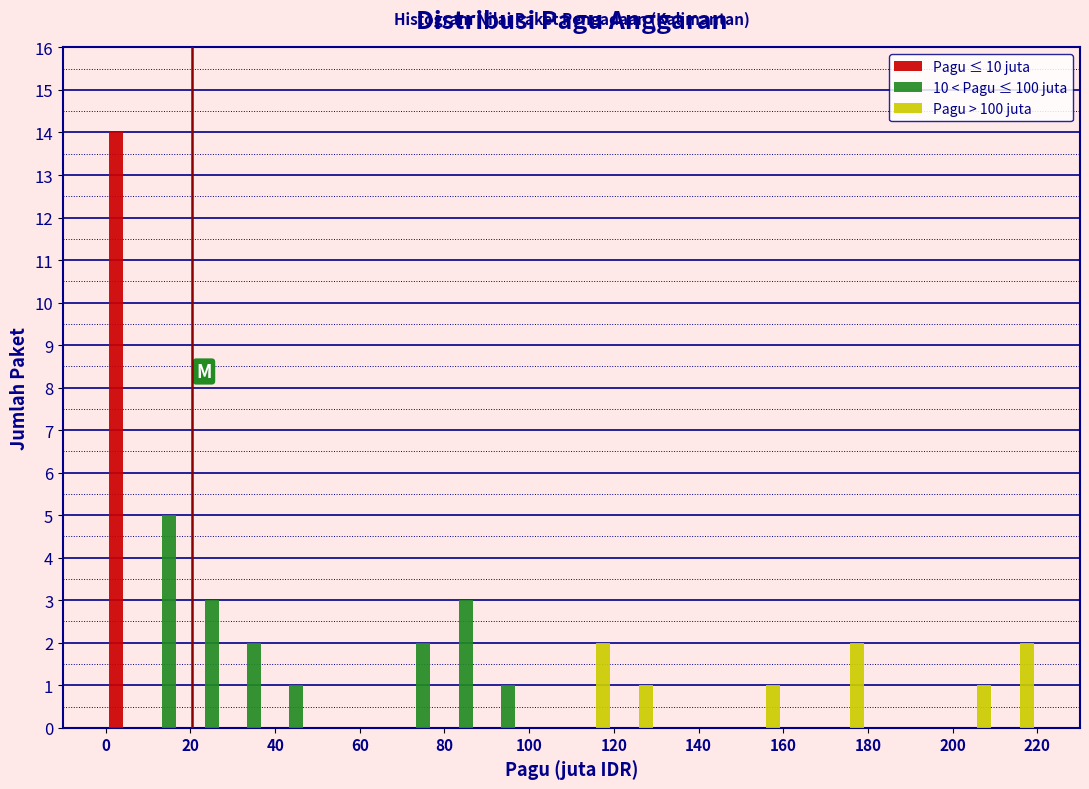

Reading left to right, list every range on the x-axis with the height of the bar of each series over it. The values are not printed on the chart, so give them approximately, as read against the axis.

0 to 10: Pagu ≤ 10 juta=14	10 < Pagu ≤ 100 juta=0	Pagu > 100 juta=0
10 to 20: Pagu ≤ 10 juta=0	10 < Pagu ≤ 100 juta=5	Pagu > 100 juta=0
20 to 30: Pagu ≤ 10 juta=0	10 < Pagu ≤ 100 juta=3	Pagu > 100 juta=0
30 to 40: Pagu ≤ 10 juta=0	10 < Pagu ≤ 100 juta=2	Pagu > 100 juta=0
40 to 50: Pagu ≤ 10 juta=0	10 < Pagu ≤ 100 juta=1	Pagu > 100 juta=0
50 to 60: Pagu ≤ 10 juta=0	10 < Pagu ≤ 100 juta=0	Pagu > 100 juta=0
60 to 70: Pagu ≤ 10 juta=0	10 < Pagu ≤ 100 juta=0	Pagu > 100 juta=0
70 to 80: Pagu ≤ 10 juta=0	10 < Pagu ≤ 100 juta=2	Pagu > 100 juta=0
80 to 90: Pagu ≤ 10 juta=0	10 < Pagu ≤ 100 juta=3	Pagu > 100 juta=0
90 to 100: Pagu ≤ 10 juta=0	10 < Pagu ≤ 100 juta=1	Pagu > 100 juta=0
100 to 110: Pagu ≤ 10 juta=0	10 < Pagu ≤ 100 juta=0	Pagu > 100 juta=0
110 to 120: Pagu ≤ 10 juta=0	10 < Pagu ≤ 100 juta=0	Pagu > 100 juta=2
120 to 130: Pagu ≤ 10 juta=0	10 < Pagu ≤ 100 juta=0	Pagu > 100 juta=1
130 to 140: Pagu ≤ 10 juta=0	10 < Pagu ≤ 100 juta=0	Pagu > 100 juta=0
140 to 150: Pagu ≤ 10 juta=0	10 < Pagu ≤ 100 juta=0	Pagu > 100 juta=0
150 to 160: Pagu ≤ 10 juta=0	10 < Pagu ≤ 100 juta=0	Pagu > 100 juta=1
160 to 170: Pagu ≤ 10 juta=0	10 < Pagu ≤ 100 juta=0	Pagu > 100 juta=0
170 to 180: Pagu ≤ 10 juta=0	10 < Pagu ≤ 100 juta=0	Pagu > 100 juta=2
180 to 190: Pagu ≤ 10 juta=0	10 < Pagu ≤ 100 juta=0	Pagu > 100 juta=0
190 to 200: Pagu ≤ 10 juta=0	10 < Pagu ≤ 100 juta=0	Pagu > 100 juta=0
200 to 210: Pagu ≤ 10 juta=0	10 < Pagu ≤ 100 juta=0	Pagu > 100 juta=1
210 to 220: Pagu ≤ 10 juta=0	10 < Pagu ≤ 100 juta=0	Pagu > 100 juta=2